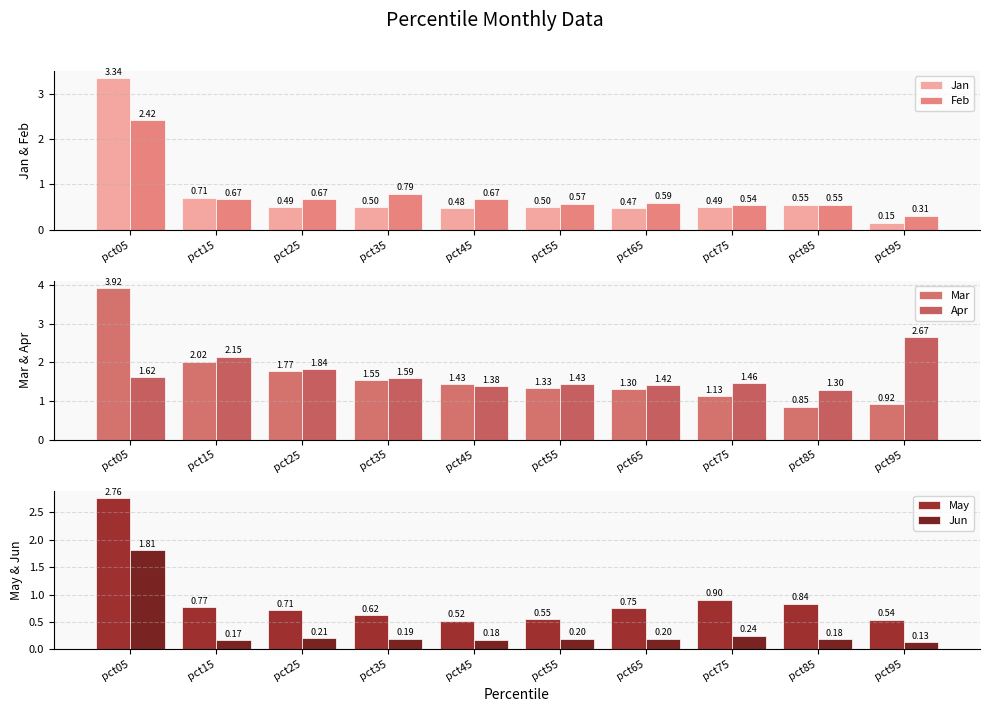

Reading left to right, what are all the values shown in this chart?

Jan: 3.3	0.7	0.5	0.5	0.5	0.5	0.5	0.5	0.6	0.2
Feb: 2.4	0.7	0.7	0.8	0.7	0.6	0.6	0.5	0.6	0.3
Mar: 3.9	2.0	1.8	1.6	1.4	1.3	1.3	1.1	0.9	0.9
Apr: 1.6	2.2	1.8	1.6	1.4	1.4	1.4	1.5	1.3	2.7
May: 2.8	0.8	0.7	0.6	0.5	0.6	0.7	0.9	0.8	0.5
Jun: 1.8	0.2	0.2	0.2	0.2	0.2	0.2	0.2	0.2	0.1